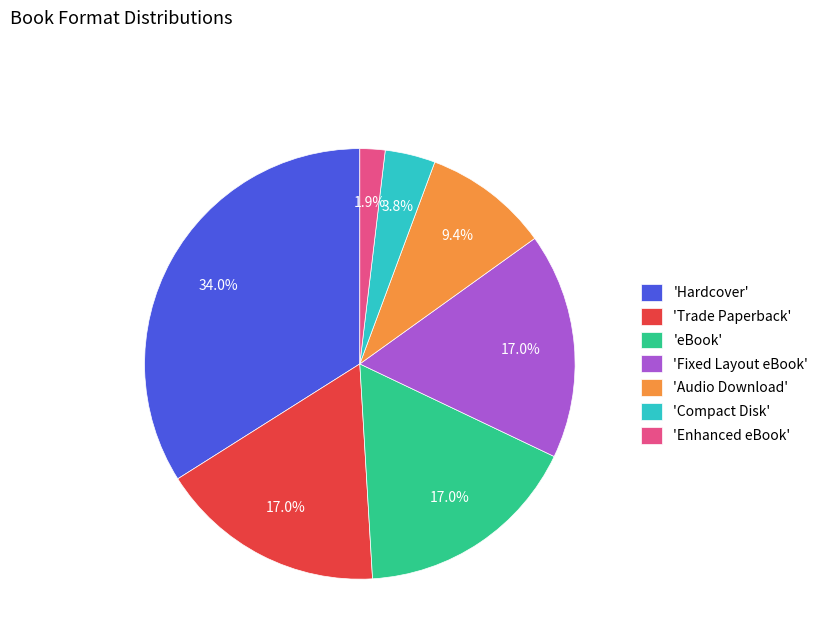

What portion of the pie excludes 'Compact Disk'?

96.2%